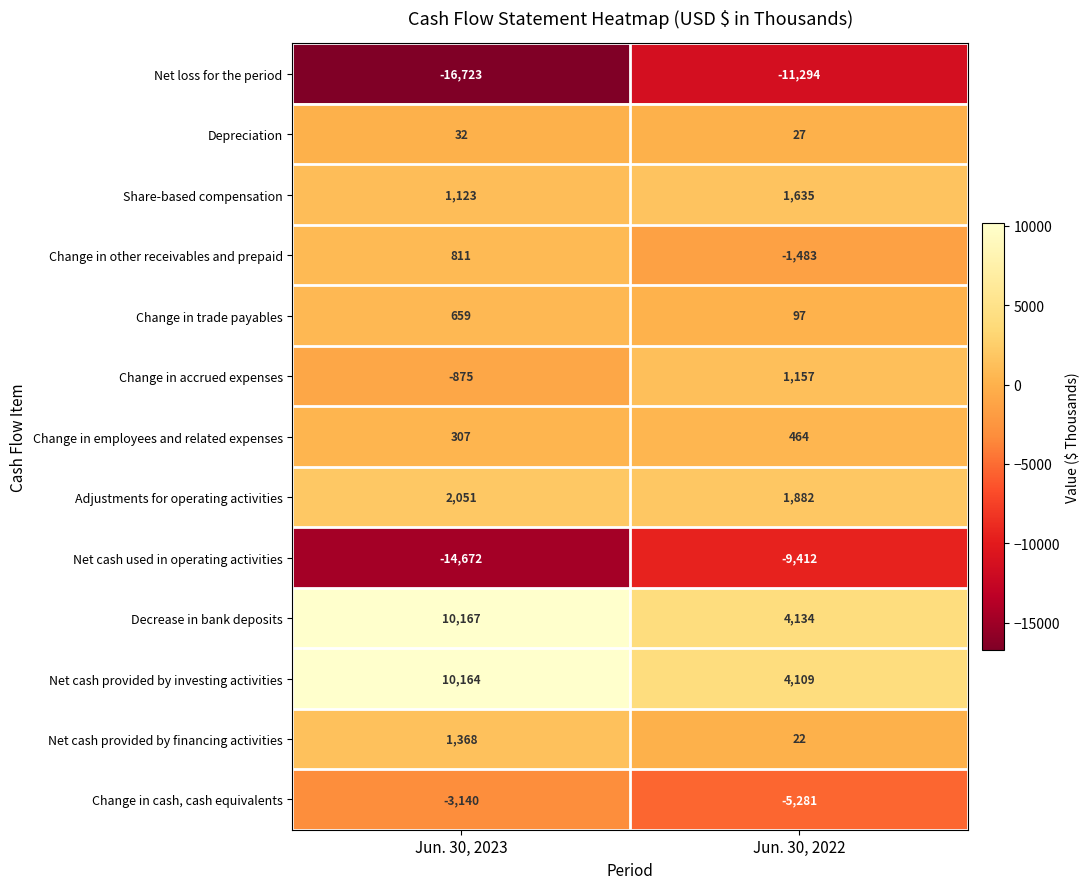

At which category is the sum across all series the highest?

Jun. 30, 2023